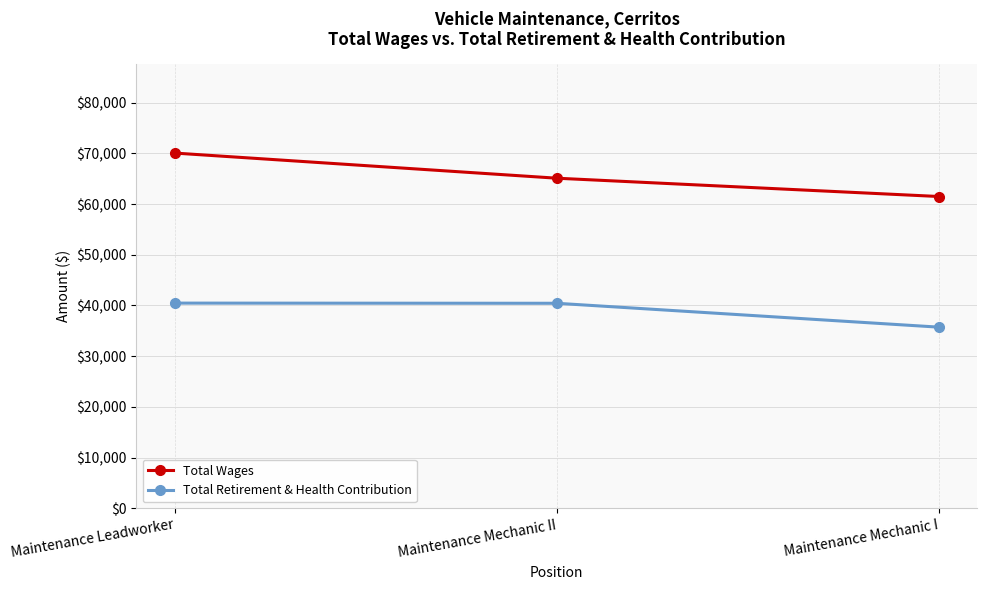

What is the label of the 2nd point from the right?

Maintenance Mechanic II